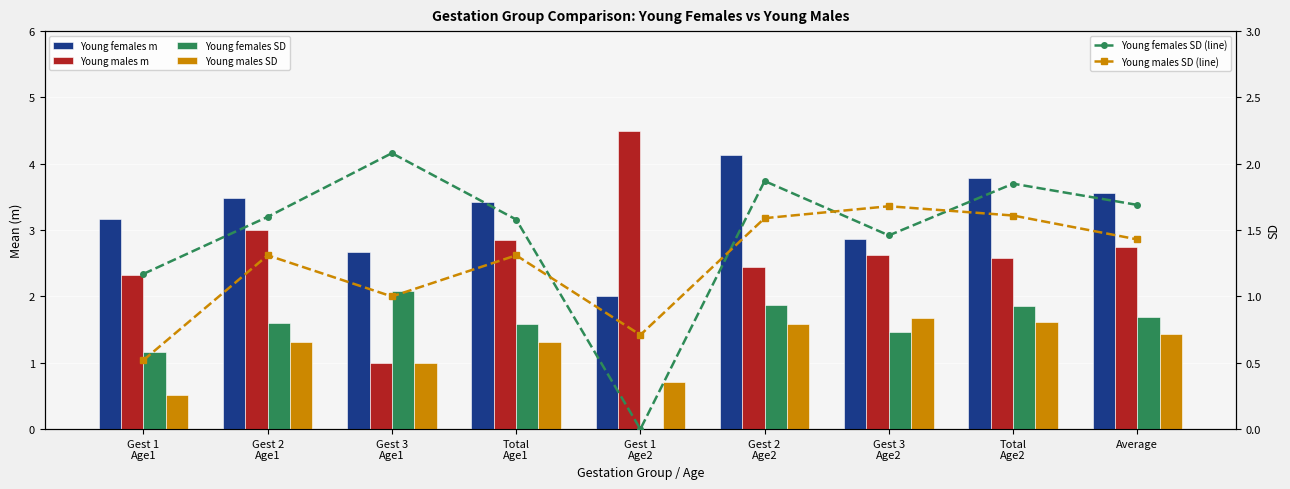

The Young males SD series shows 2.1 at Gest 2
Age1. True or false?

False